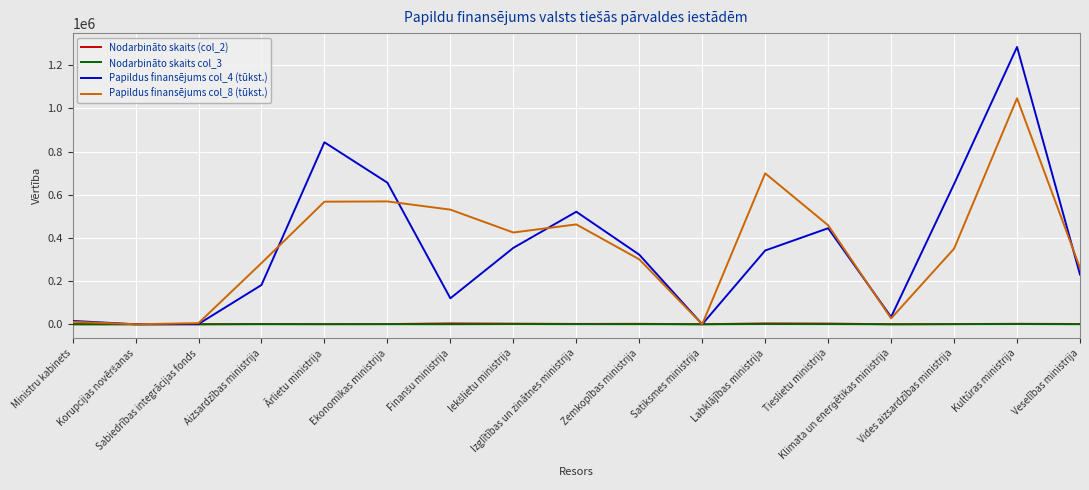

True or false: Papildus finansējums col_8 (tūkst.) has more than 0 points higher than both neighbors.

True